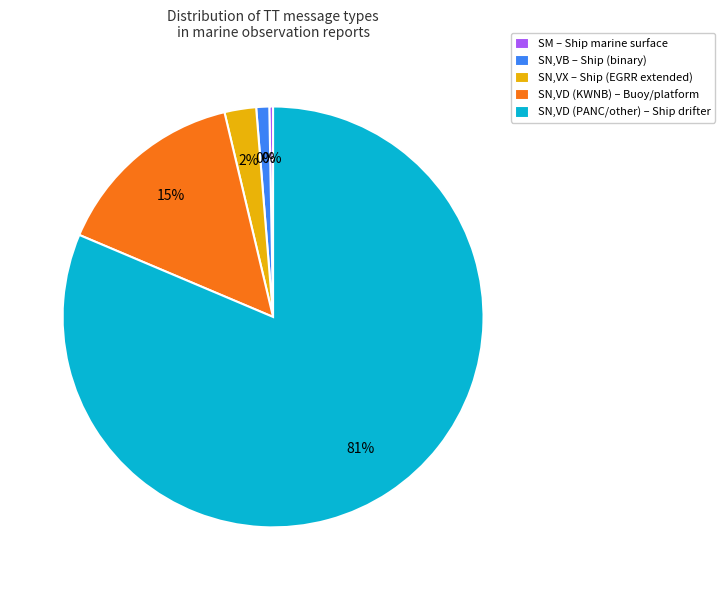

Which slice is the smallest?

SM